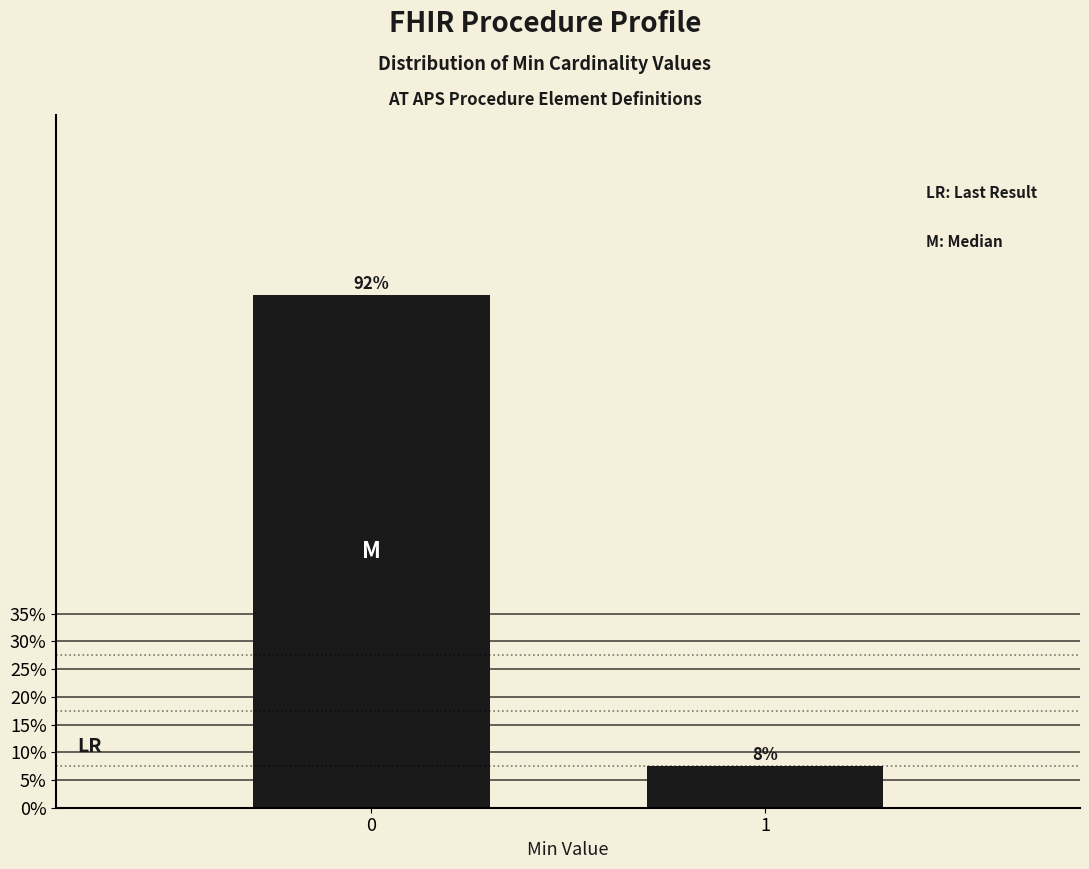

Are the bars horizontal?

No